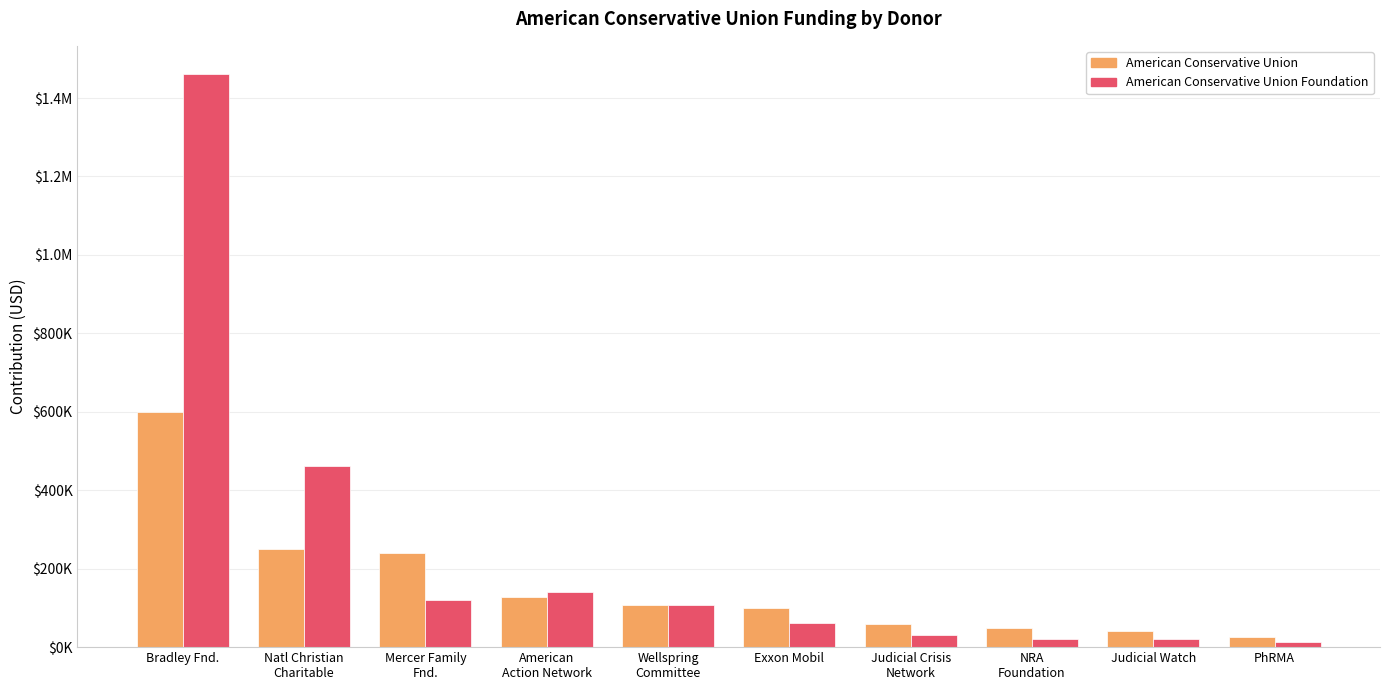

Rank the categories by American Conservative Union value from highest to lowest.

Bradley Fnd., Natl Christian
Charitable, Mercer Family
Fnd., American
Action Network, Wellspring
Committee, Exxon Mobil, Judicial Crisis
Network, NRA
Foundation, Judicial Watch, PhRMA